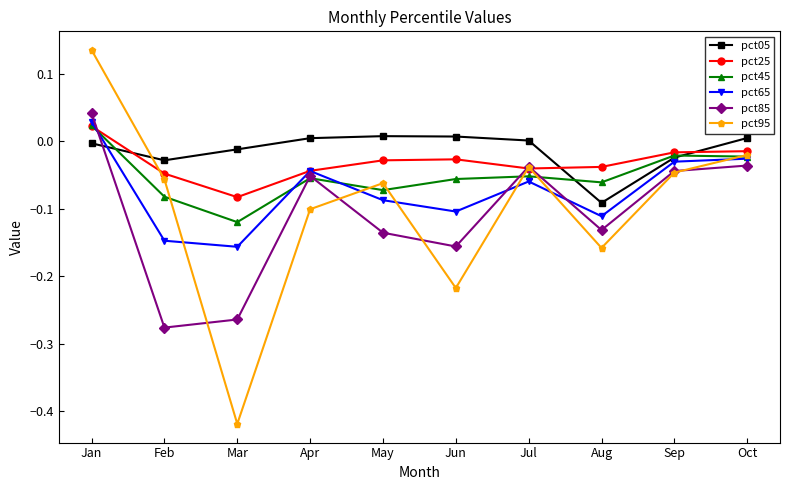

Which series has the largest total across all categories?

pct05